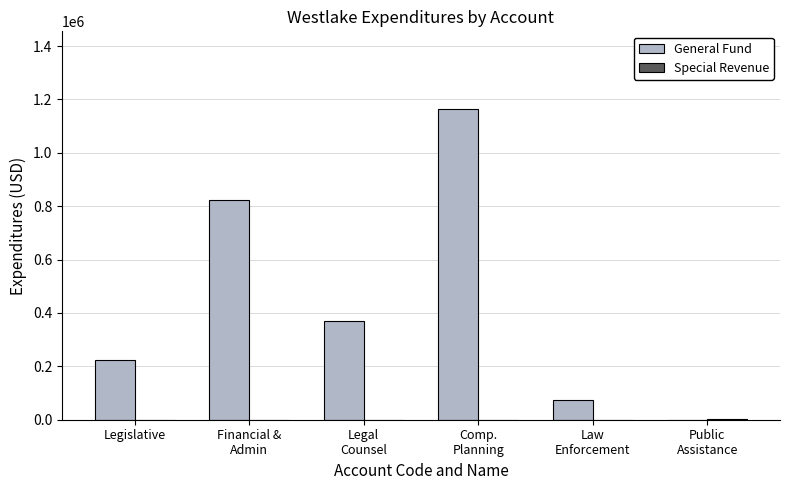

What is the sum of all General Fund values?

2653777